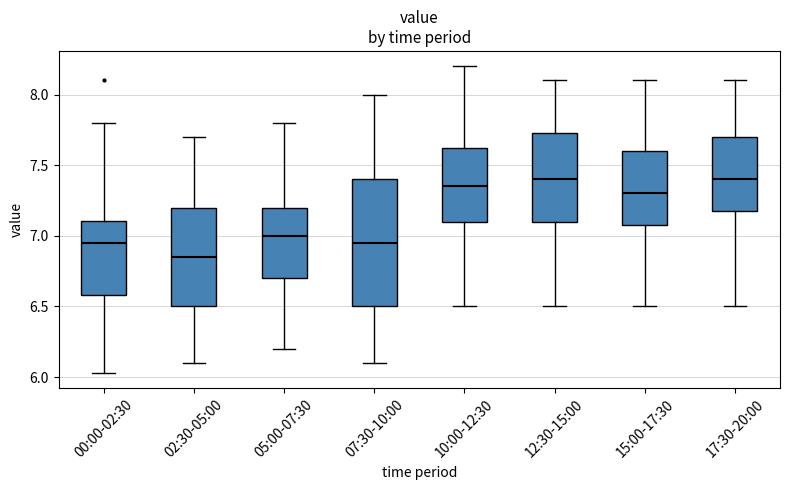

Where is the upper edge of the box for 12:30-15:00 on the y-axis? The values are not printed on the chart, so give them approximately, as read against the axis.

7.75